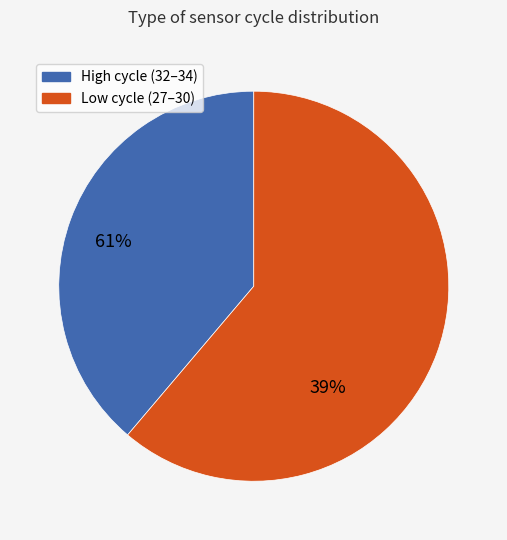

How much of the chart is everything except 34?

95.1%